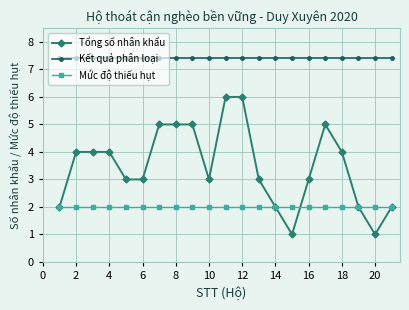

True or false: Tổng số nhân khẩu has more than 0 points higher than both neighbors.

True